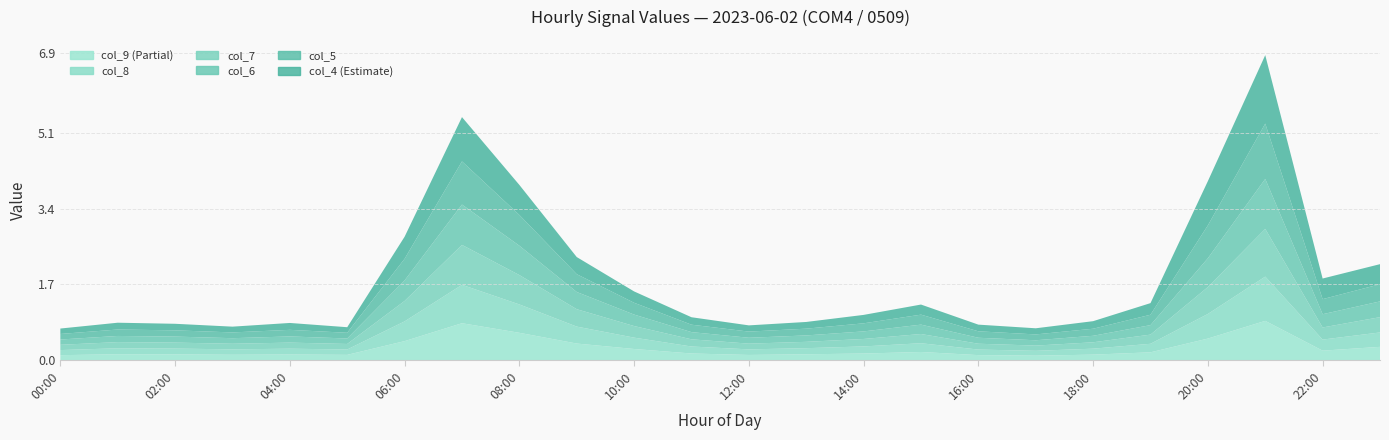

Reading right to left, list all the values displayed in this chart.

col_4: 23:00=0.5	22:00=0.5	21:00=1.5	20:00=1.0	19:00=0.3	18:00=0.2	17:00=0.1	16:00=0.1	15:00=0.2	14:00=0.2	13:00=0.2	12:00=0.1	11:00=0.2	10:00=0.3	09:00=0.4	08:00=0.7	07:00=1.0	06:00=0.5	05:00=0.1	04:00=0.2	03:00=0.1	02:00=0.1	01:00=0.2	00:00=0.1
col_5: 23:00=0.4	22:00=0.3	21:00=1.2	20:00=0.7	19:00=0.2	18:00=0.2	17:00=0.1	16:00=0.1	15:00=0.2	14:00=0.2	13:00=0.2	12:00=0.1	11:00=0.2	10:00=0.3	09:00=0.4	08:00=0.7	07:00=1.0	06:00=0.5	05:00=0.1	04:00=0.1	03:00=0.1	02:00=0.1	01:00=0.1	00:00=0.1
col_6: 23:00=0.4	22:00=0.3	21:00=1.1	20:00=0.6	19:00=0.2	18:00=0.1	17:00=0.1	16:00=0.1	15:00=0.2	14:00=0.2	13:00=0.1	12:00=0.1	11:00=0.2	10:00=0.3	09:00=0.4	08:00=0.7	07:00=0.9	06:00=0.5	05:00=0.1	04:00=0.1	03:00=0.1	02:00=0.1	01:00=0.1	00:00=0.1
col_7: 23:00=0.3	22:00=0.3	21:00=1.1	20:00=0.6	19:00=0.2	18:00=0.1	17:00=0.1	16:00=0.1	15:00=0.2	14:00=0.2	13:00=0.1	12:00=0.1	11:00=0.2	10:00=0.3	09:00=0.4	08:00=0.7	07:00=0.9	06:00=0.5	05:00=0.1	04:00=0.1	03:00=0.1	02:00=0.1	01:00=0.1	00:00=0.1
col_8: 23:00=0.3	22:00=0.2	21:00=1.0	20:00=0.6	19:00=0.2	18:00=0.1	17:00=0.1	16:00=0.1	15:00=0.2	14:00=0.2	13:00=0.1	12:00=0.1	11:00=0.2	10:00=0.3	09:00=0.4	08:00=0.6	07:00=0.9	06:00=0.4	05:00=0.1	04:00=0.1	03:00=0.1	02:00=0.1	01:00=0.1	00:00=0.1
col_9: 23:00=0.3	22:00=0.2	21:00=0.9	20:00=0.5	19:00=0.2	18:00=0.1	17:00=0.1	16:00=0.1	15:00=0.2	14:00=0.1	13:00=0.1	12:00=0.1	11:00=0.1	10:00=0.2	09:00=0.4	08:00=0.6	07:00=0.8	06:00=0.4	05:00=0.1	04:00=0.1	03:00=0.1	02:00=0.1	01:00=0.1	00:00=0.1